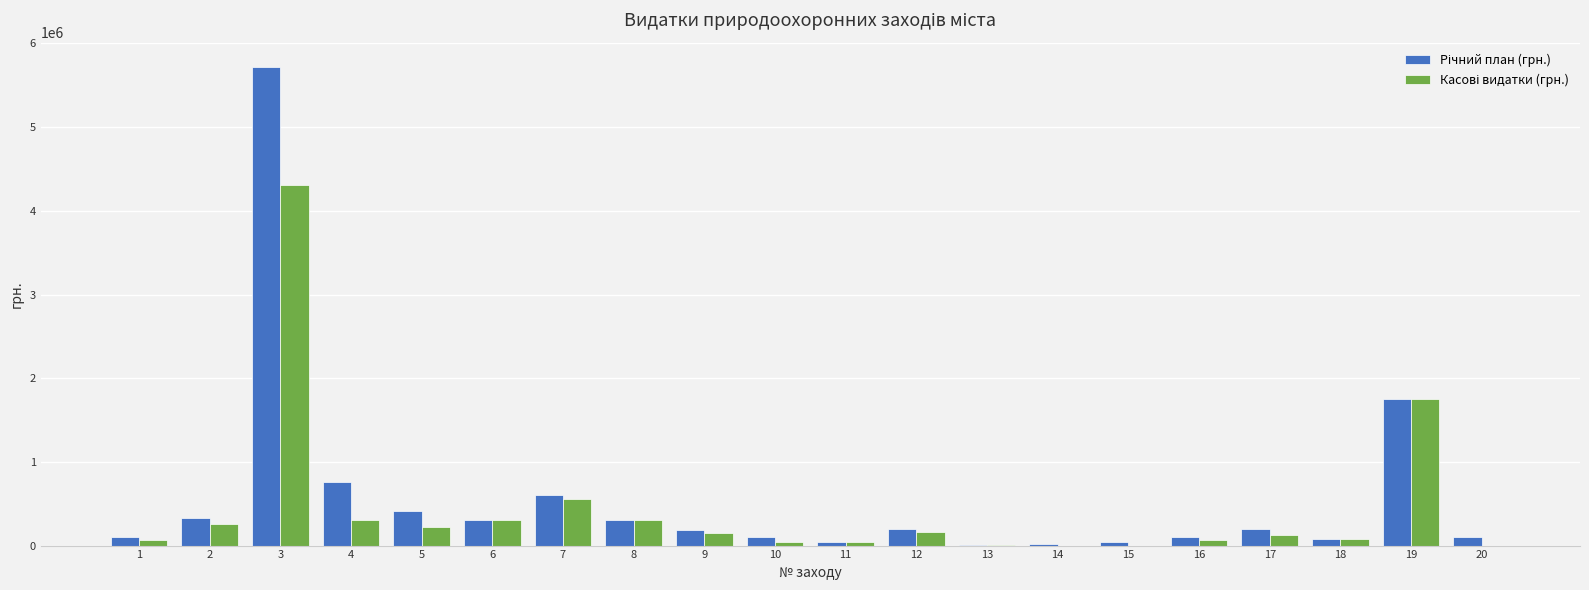

What is the greatest value displayed?

5724805.1